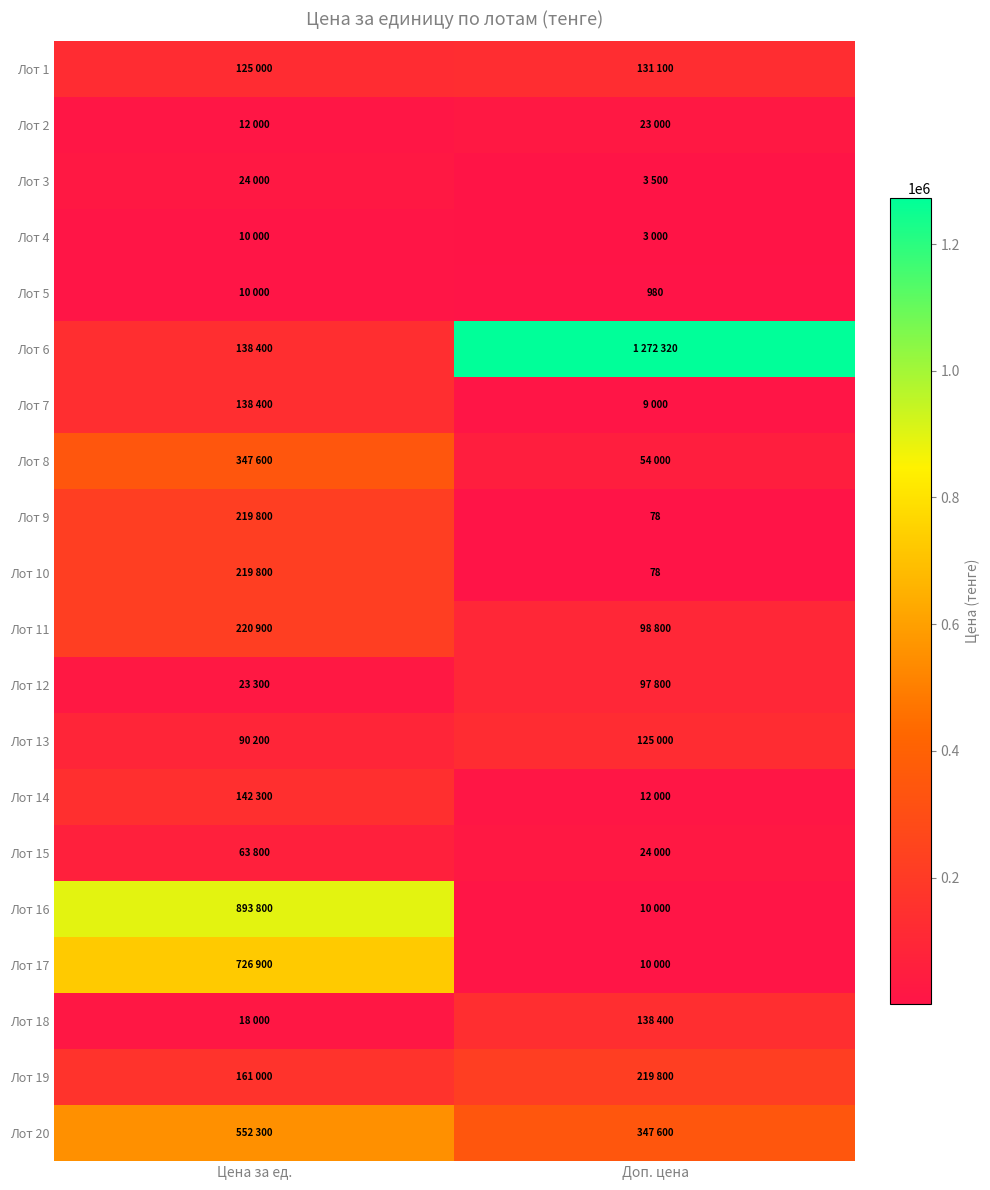

What is the difference between the Лот 9 values at Цена за ед. and Доп. цена?

219722